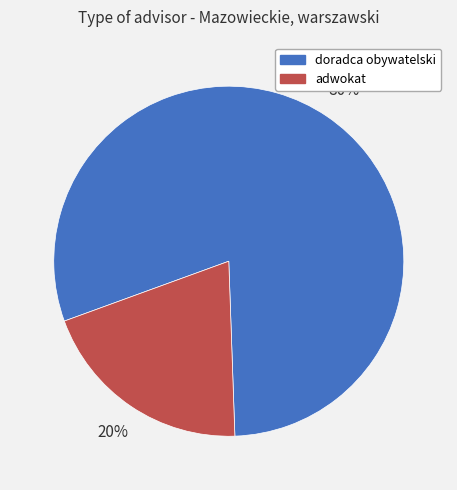

Which category accounts for the majority?

doradca obywatelski